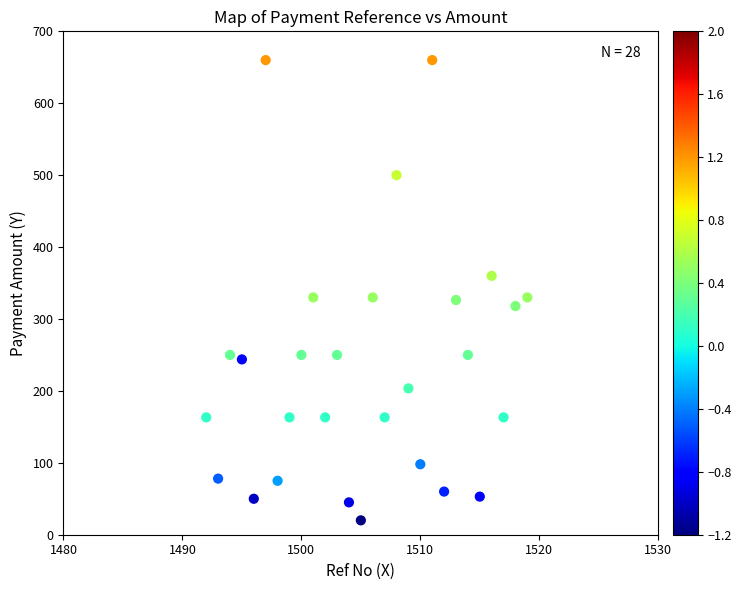

What is the range of X values (max minus min)?

27.0